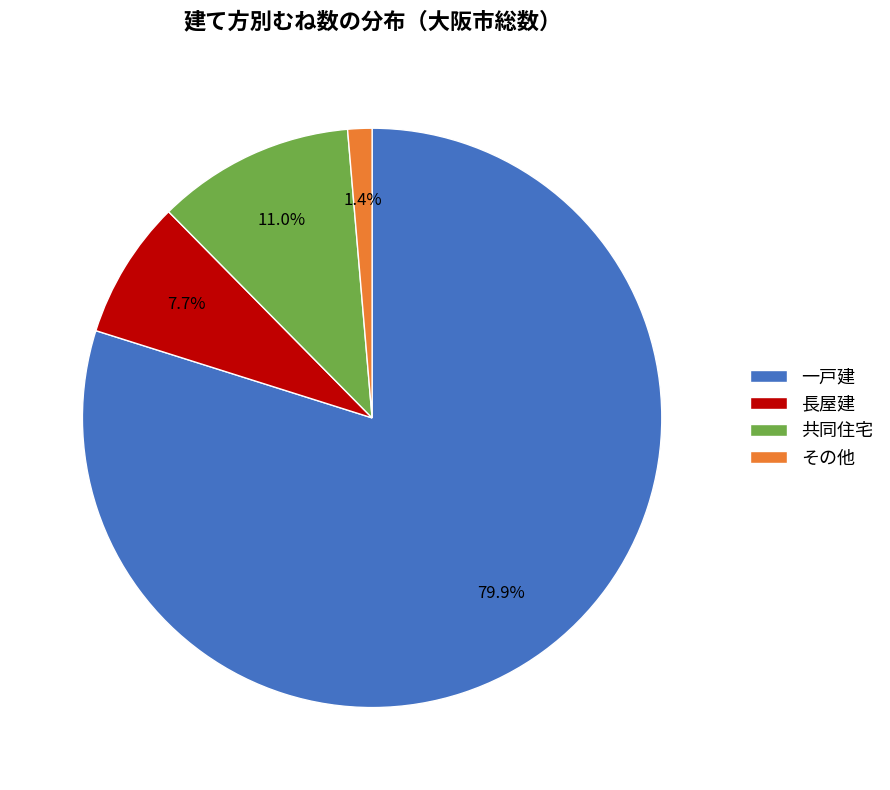

How many segments does this pie chart have?

4